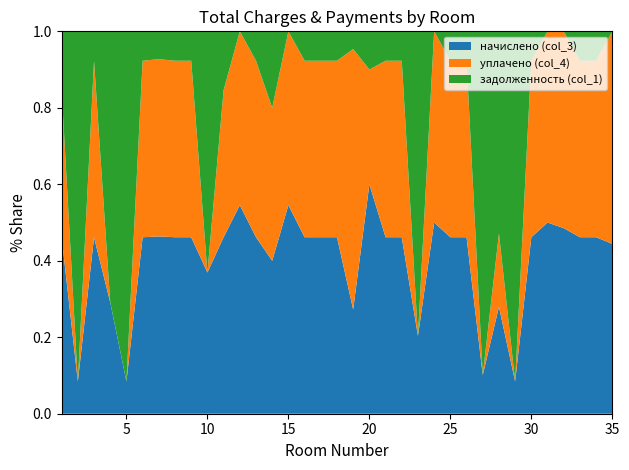

Reading left to right, transcribe all the data shown in this chart.

начислено (col_3): 1=2292.8	2=2909.7	3=2299.1	4=2912.9	5=2264.2	6=2932.0	7=2267.3	8=2928.8	9=1669.5	10=1163.9	11=2308.7	12=1714.0	13=1183.0	14=2343.7	15=1698.1	16=1167.1	17=2299.1	18=1736.3	19=1157.5	20=2337.3	21=2343.7	22=2919.2	23=2353.2	24=2944.7	25=2400.9	26=2916.1	27=2397.7	28=2919.2	29=1739.5	30=1154.3	31=2254.6	32=1758.5	33=1170.2	34=2270.5	35=1768.1
уплачено (col_4): 1=1910.7	2=0.0	3=2299.1	4=0.0	5=0.0	6=2932.0	7=2267.7	8=2928.8	9=1669.5	10=0.3	11=1924.4	12=1428.3	13=1182.7	14=2343.7	15=1415.1	16=1167.1	17=2299.1	18=1736.3	19=2894.7	20=1168.7	21=2343.7	22=2919.2	23=0.0	24=2944.7	25=2400.9	26=2916.1	27=0.0	28=2000.0	29=0.0	30=1154.3	31=2254.6	32=1865.5	33=1170.2	34=2270.5	35=2213.1
задолженность (col_1): 1=764.3	2=31618.5	3=386.1	4=7095.4	5=24603.6	6=488.7	7=355.8	8=488.1	9=278.2	10=1987.6	11=769.7	12=0.0	13=197.2	14=1173.2	15=0.0	16=194.5	17=383.2	18=289.4	19=196.7	20=389.6	21=390.6	22=486.5	23=9218.4	24=0.0	25=400.1	26=486.0	27=21394.1	28=5521.2	29=18895.6	30=192.4	31=0.0	32=0.0	33=195.0	34=378.4	35=0.0